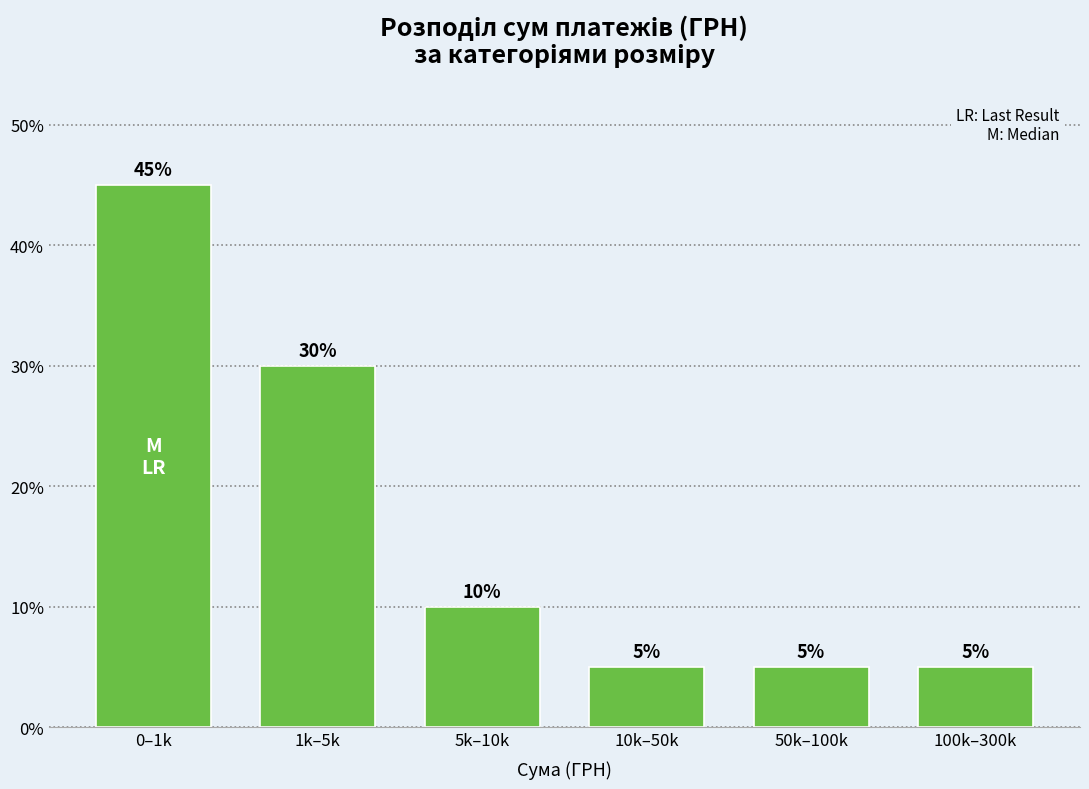

Reading right to left, extract all data points from this chart.

100k–300k=5	50k–100k=5	10k–50k=5	5k–10k=10	1k–5k=30	0–1k=45